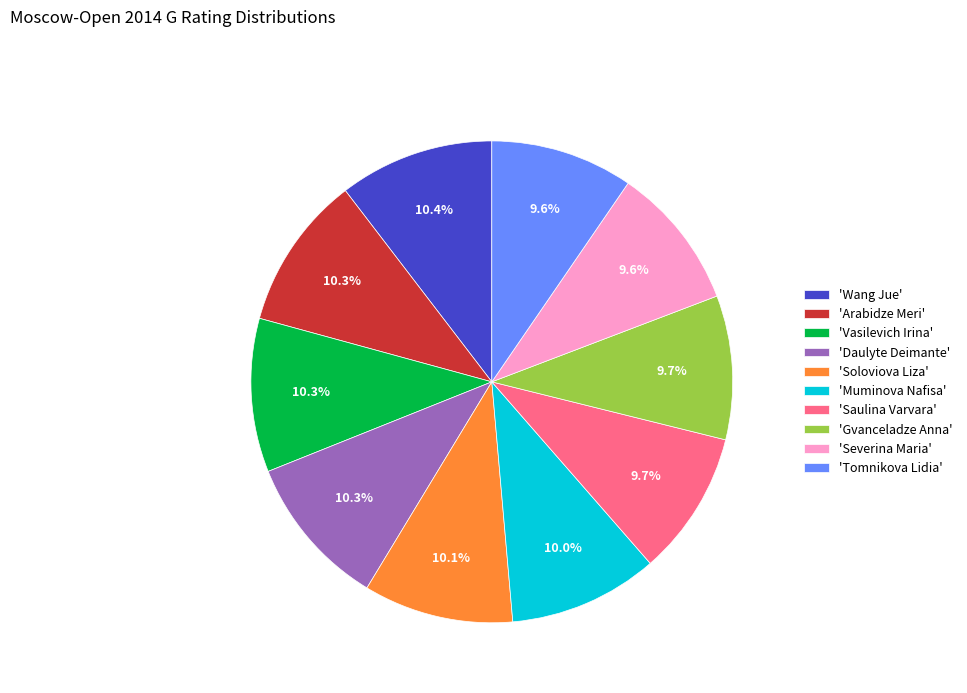

What portion of the pie excludes 'Tomnikova Lidia'?

90.4%